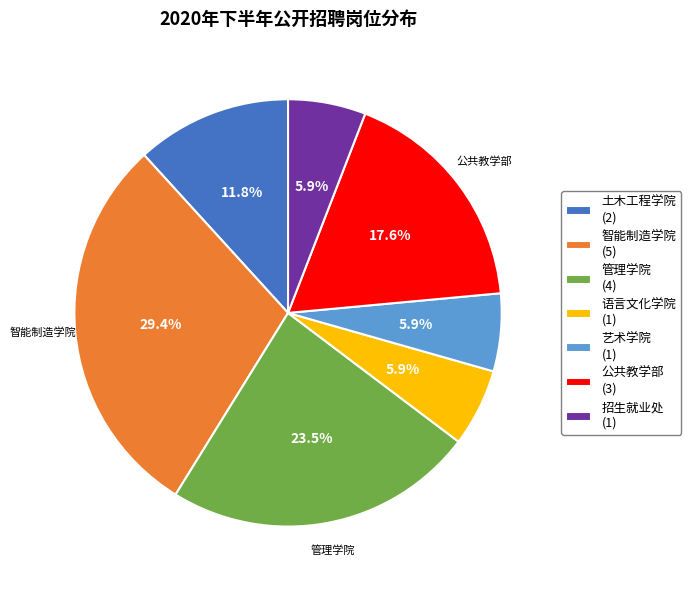

Is there a majority slice in this chart?

No